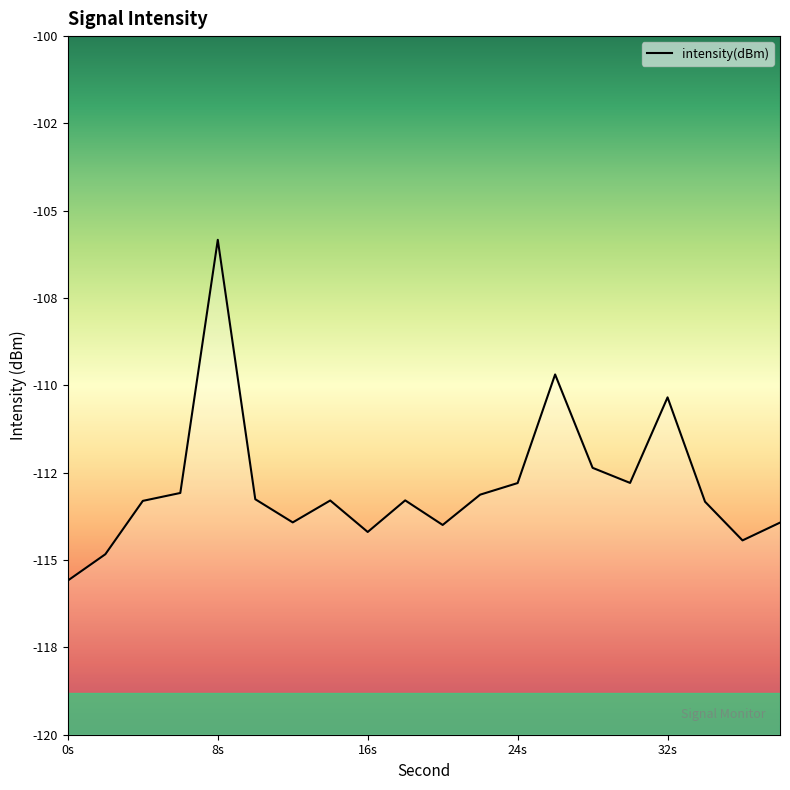

True or false: the data shows -167.6 at 6.

False